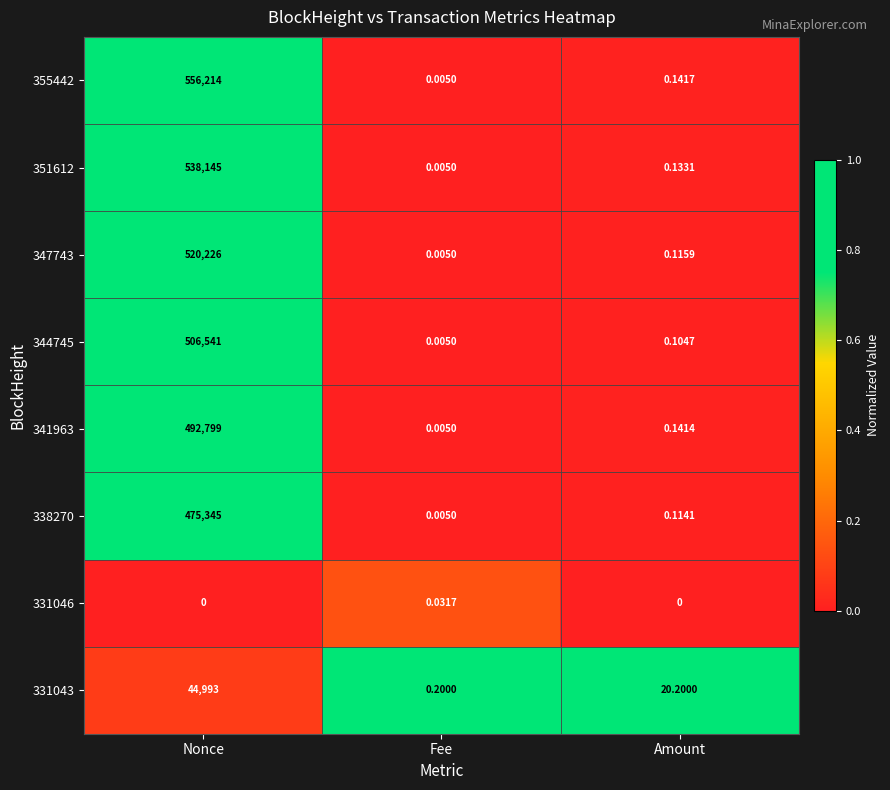

Which series has the largest range (max minus min)?

355442